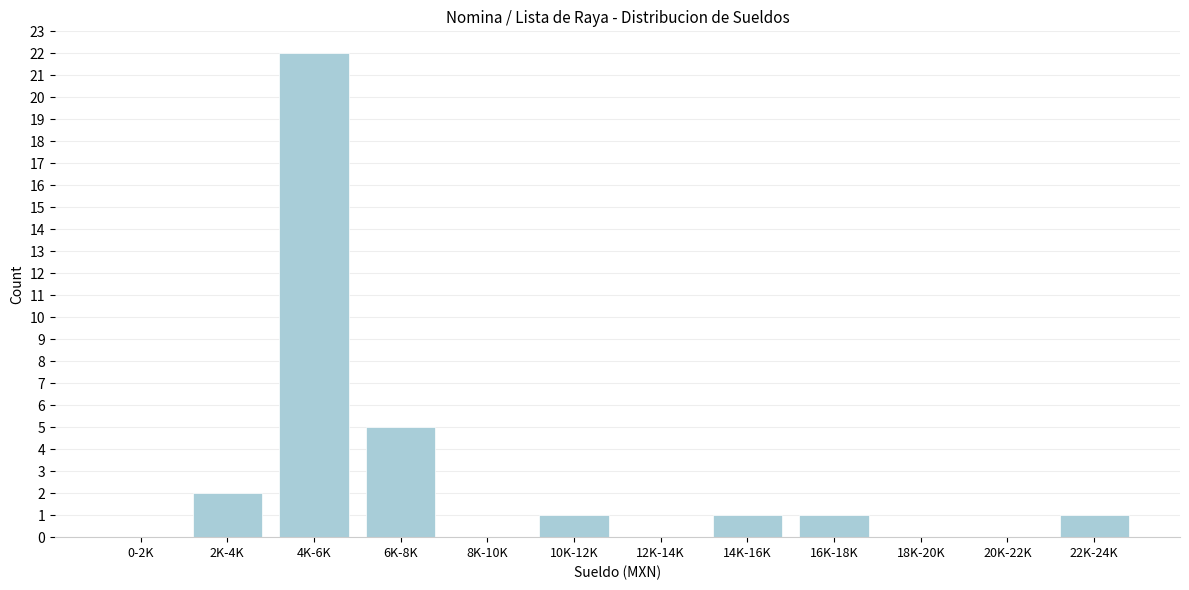

Reading left to right, transcribe all the data shown in this chart.

0-2K=0	2K-4K=2	4K-6K=22	6K-8K=5	8K-10K=0	10K-12K=1	12K-14K=0	14K-16K=1	16K-18K=1	18K-20K=0	20K-22K=0	22K-24K=1